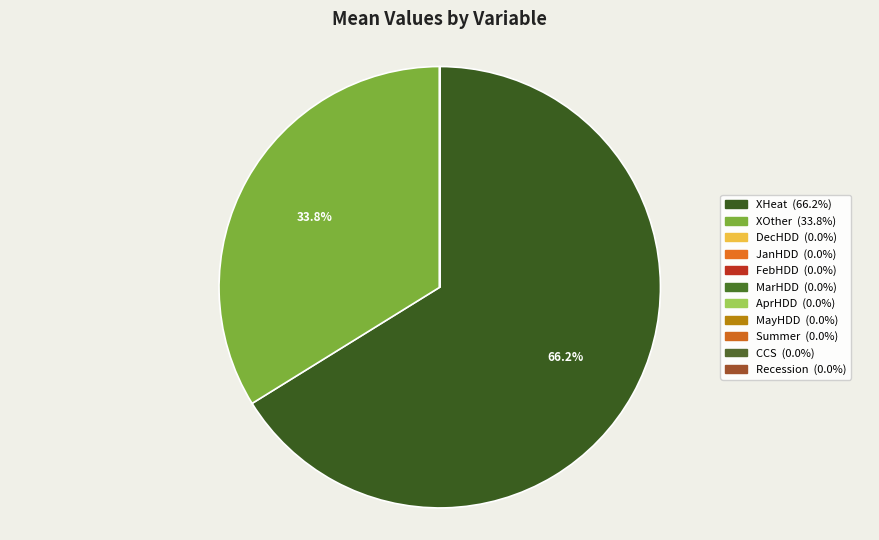

What portion of the pie excludes CCS?

100.0%